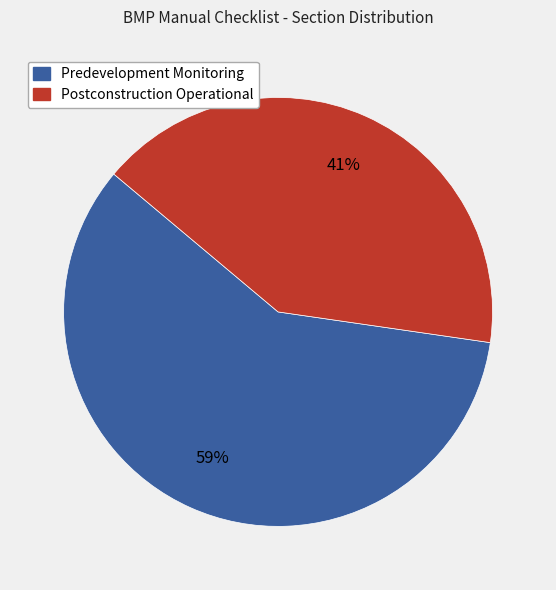

To the nearest percent, what is the combined percentage of Postconstruction Operational and Predevelopment Monitoring?

100%